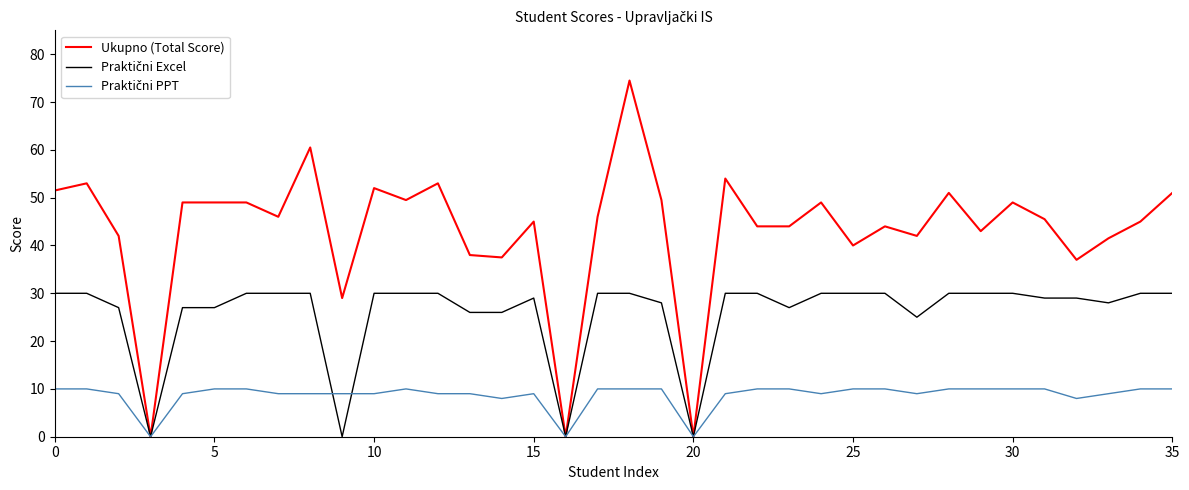

What is the difference between the maximum and second lowest values in the Ukupno (Total Score) series?

74.5